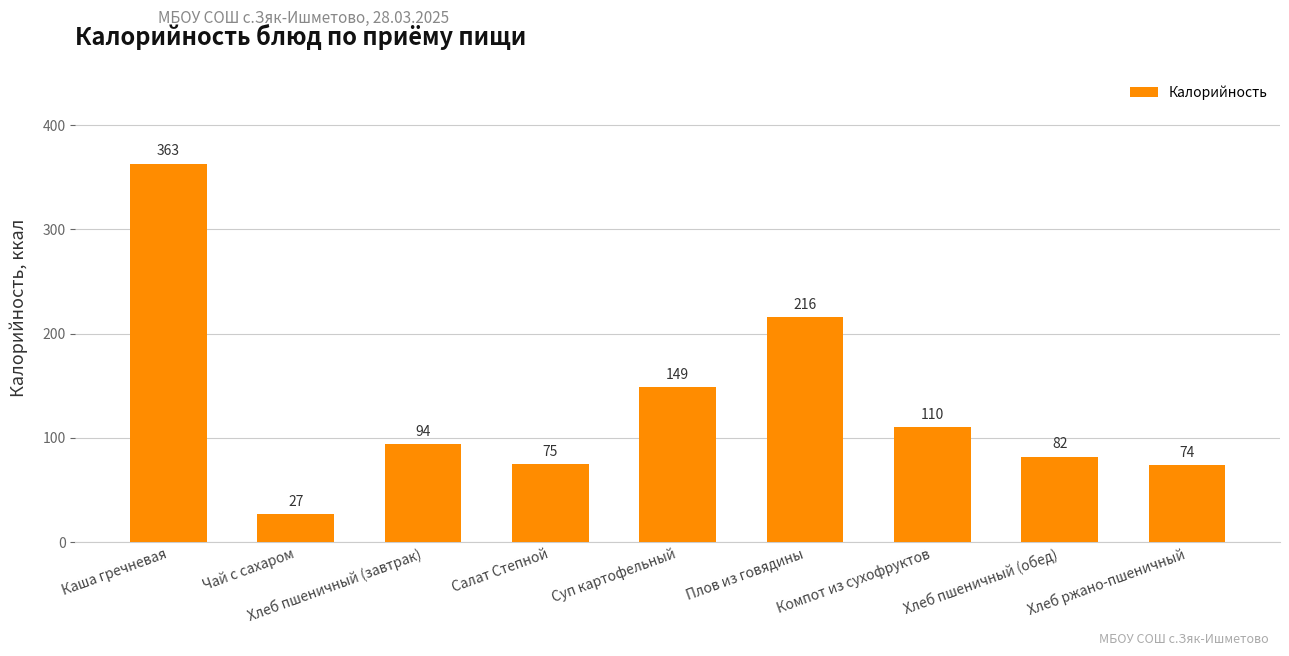

What is the difference between the second highest and second lowest values?

142